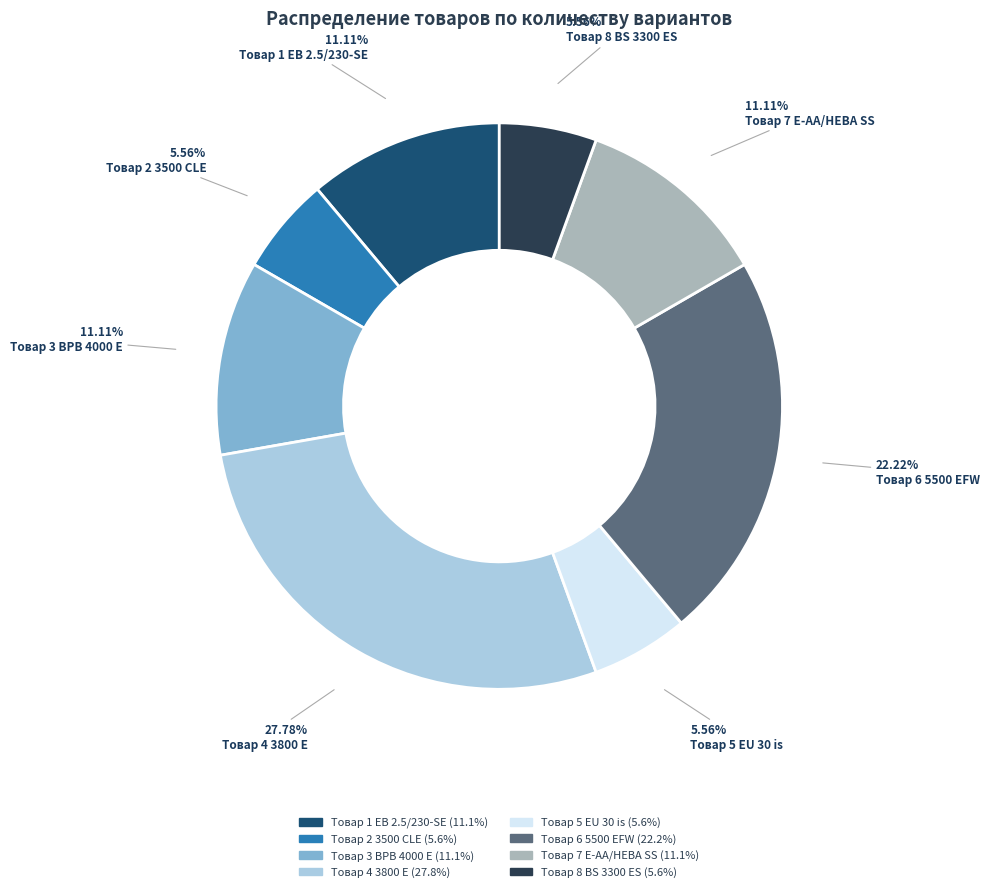

Which slice is the largest?

Товар 4 3800 E